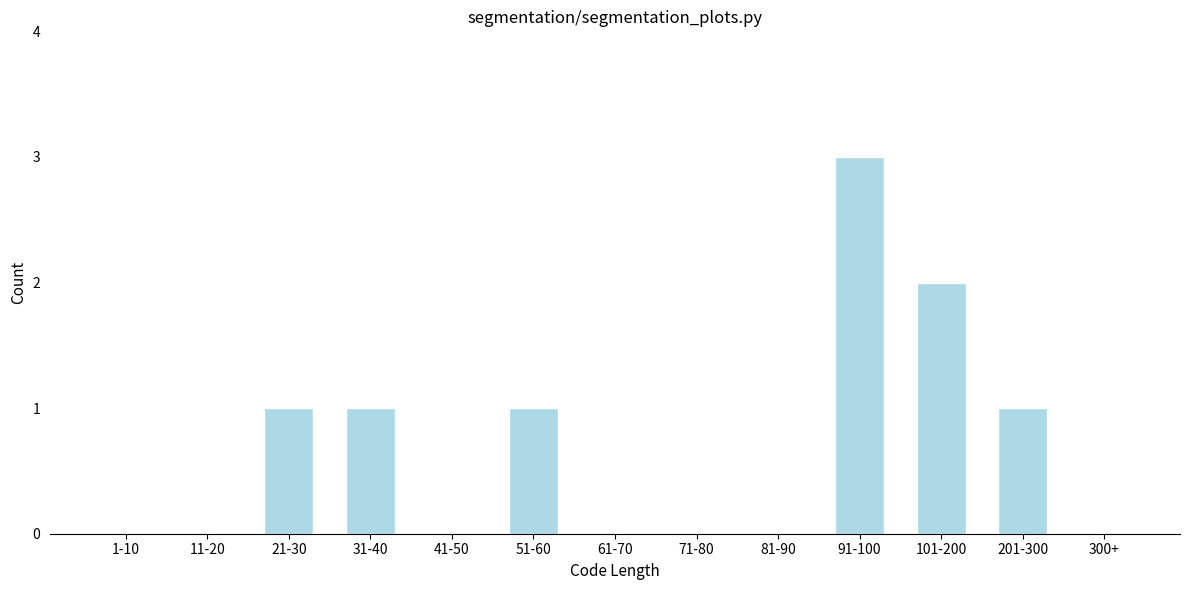

Reading right to left, extract all data points from this chart.

300+=0	201-300=1	101-200=2	91-100=3	81-90=0	71-80=0	61-70=0	51-60=1	41-50=0	31-40=1	21-30=1	11-20=0	1-10=0